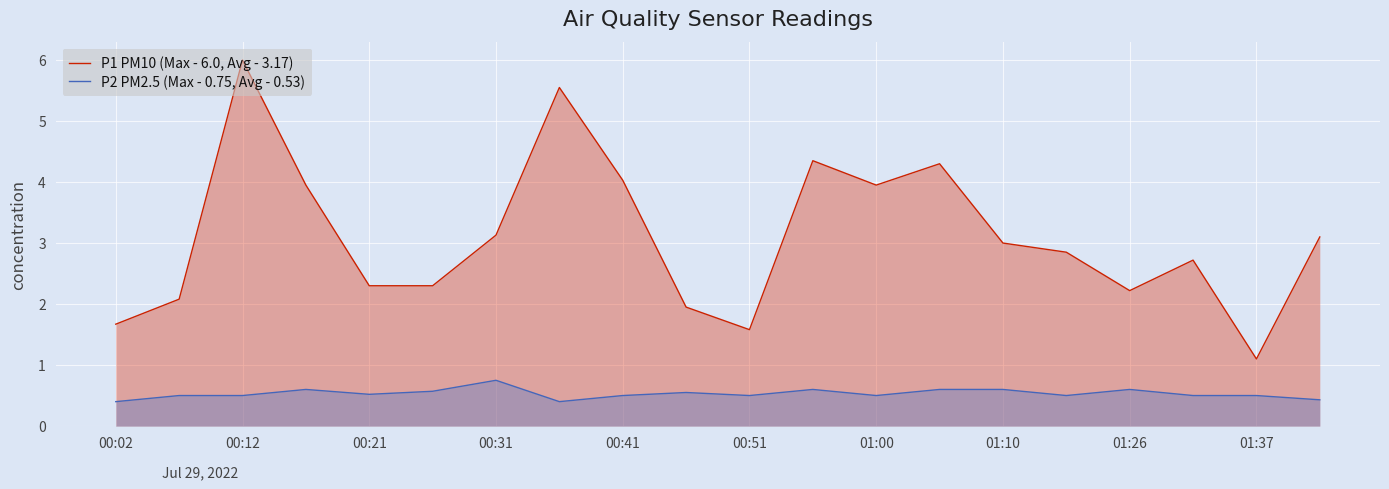

List the series in order of their peak value, lowest first.

P2 PM2.5 (Max - 0.75, Avg - 0.53), P1 PM10 (Max - 6.0, Avg - 3.17)